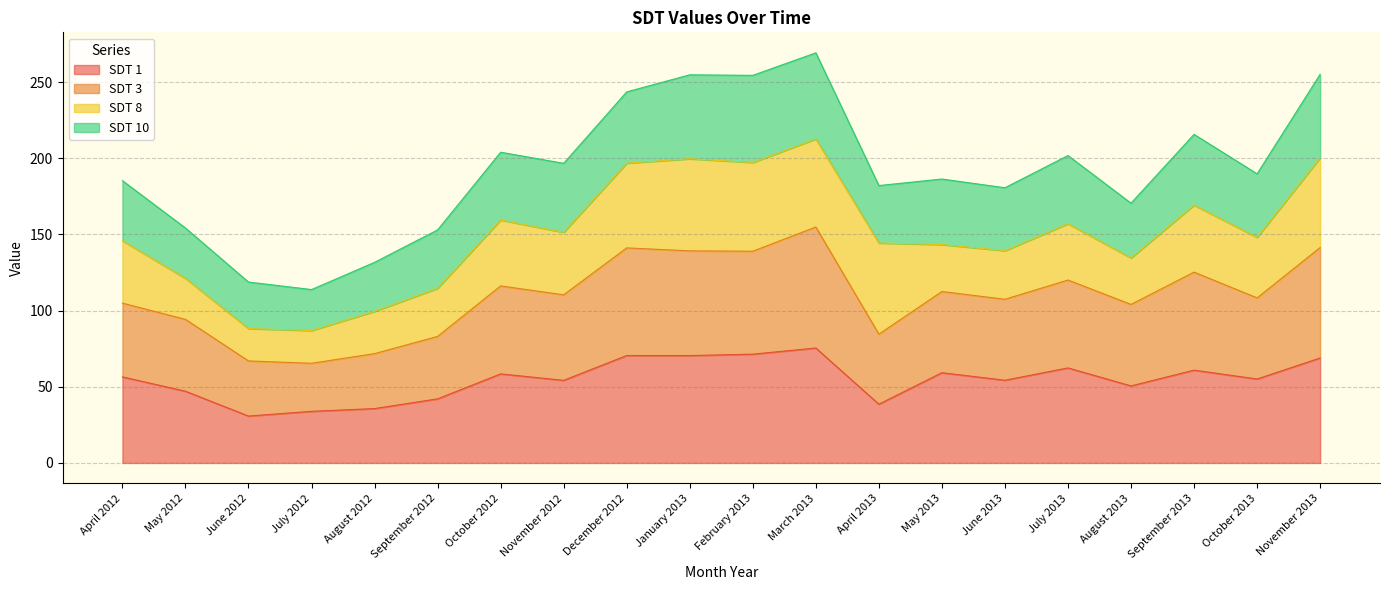

Which category has the lowest value in the SDT 3 series?

July 2012